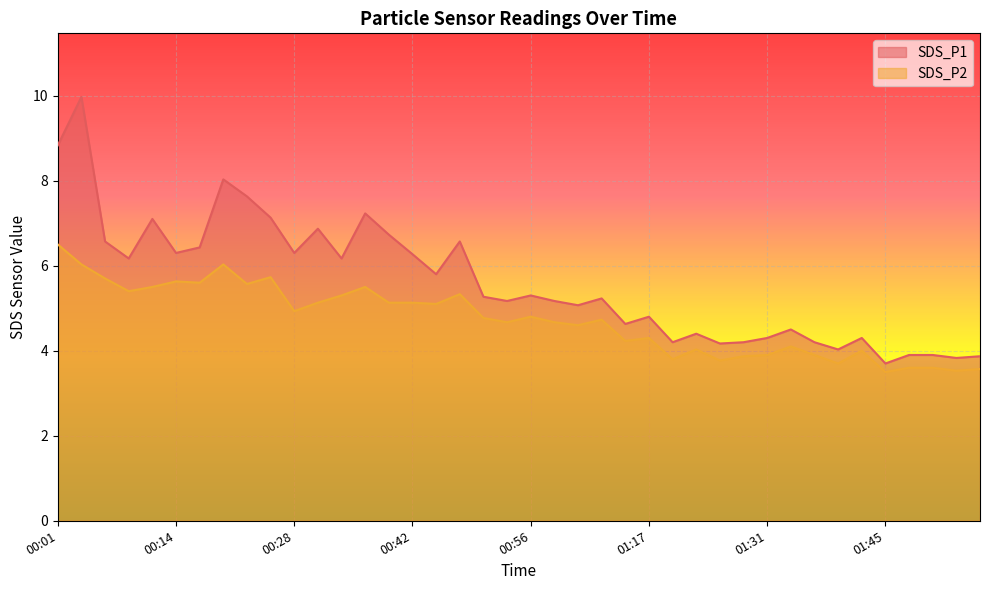

List the series in order of their overall mean, lowest first.

SDS_P2, SDS_P1